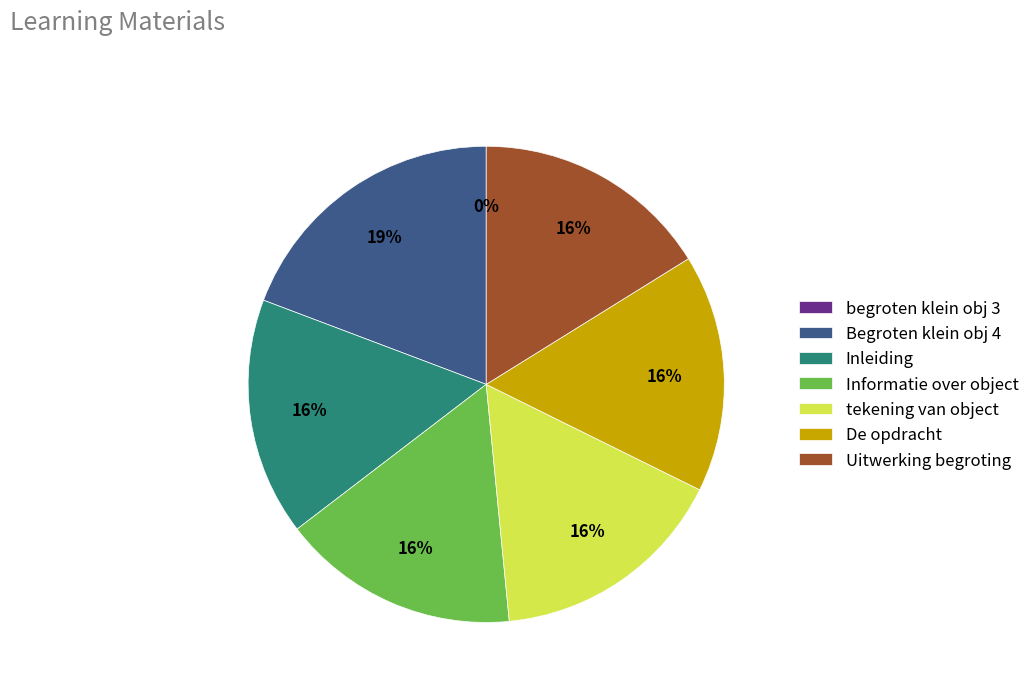

What is the ratio of the value at Uitwerking begroting to the value at tekening van object?

1.0